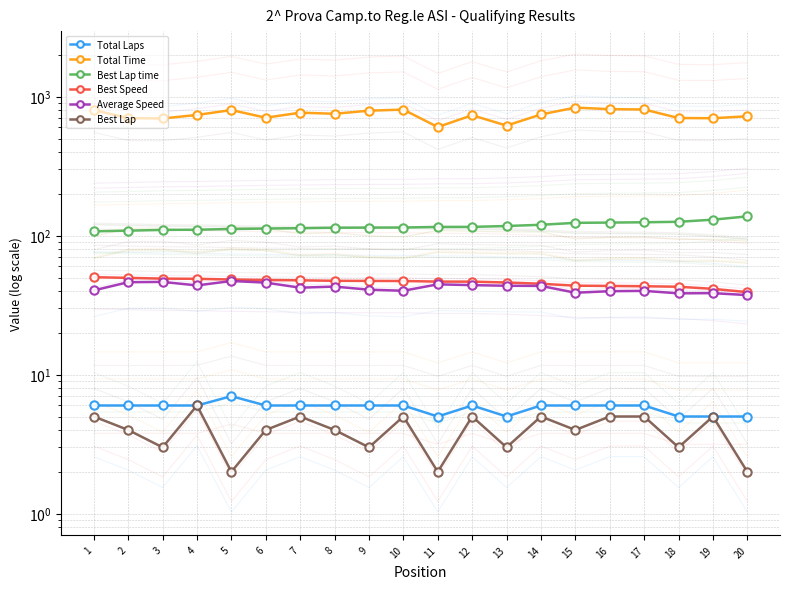

Where is the first local maximum for Total Time?

5